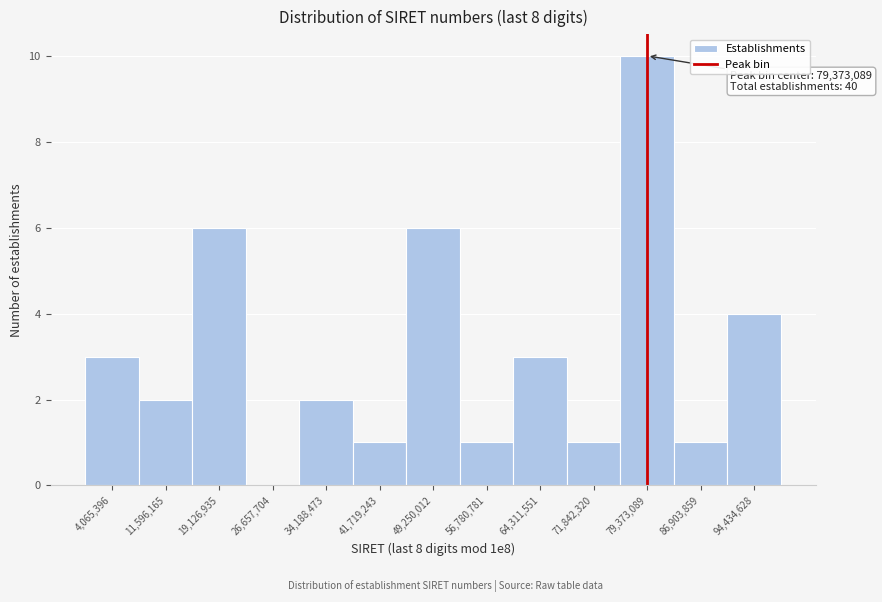

Which range on the x-axis has the tallest bar?

76000000 to 83000000